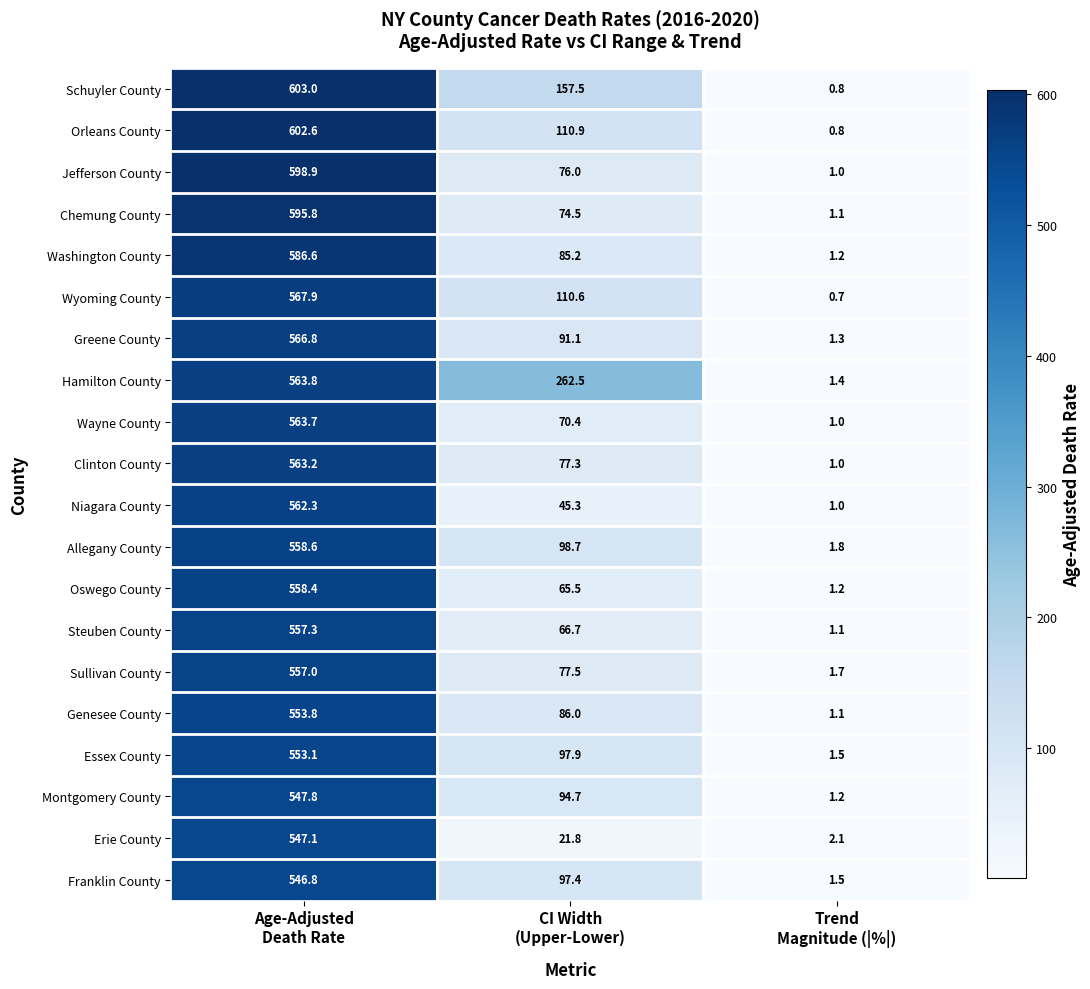

At which category is the sum across all series the highest?

Age-Adjusted
Death Rate